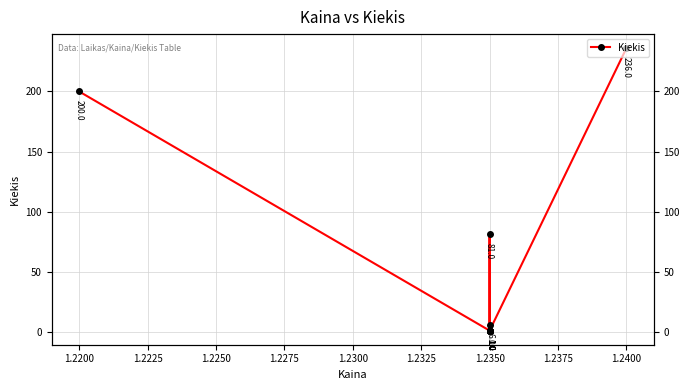

What is the difference between the maximum and minimum values?

235